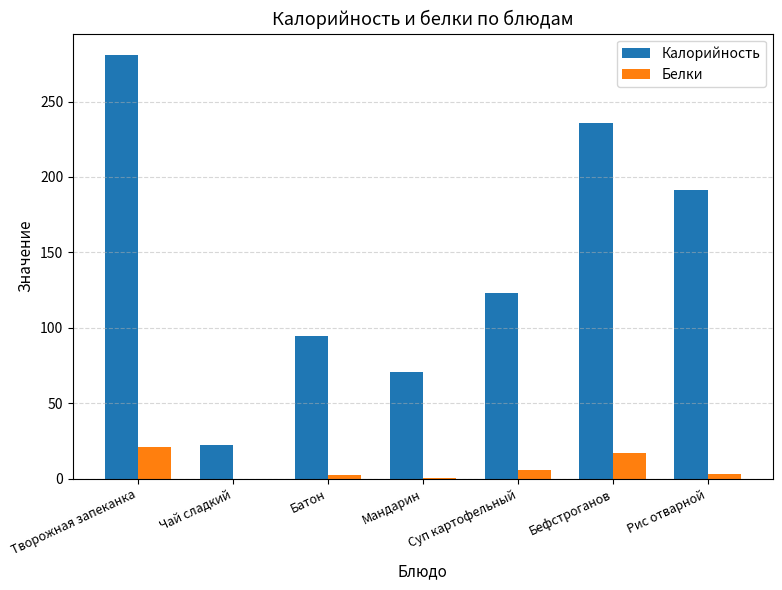

Where is Калорийность nearest to the value 151?

Суп картофельный